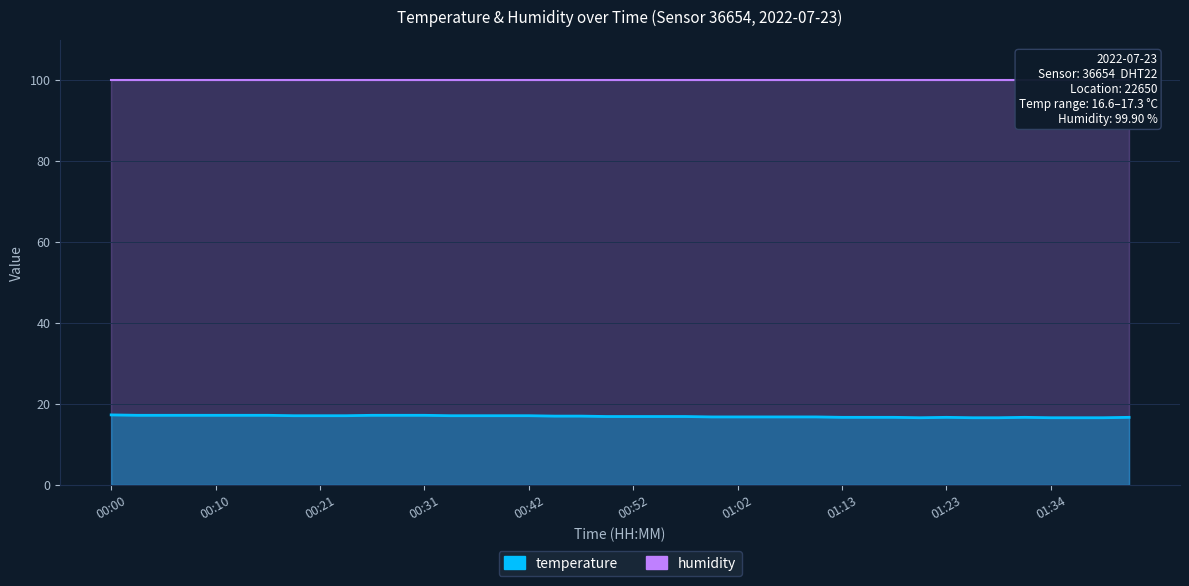

What position from the right is 00:18?

33